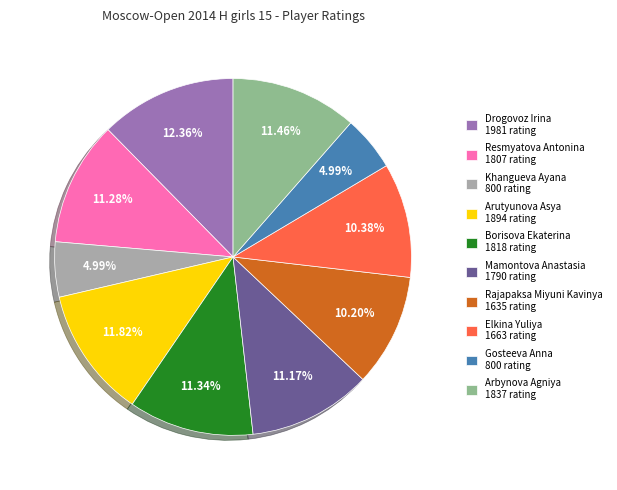

Which has a higher value, Elkina Yuliya 1663 rating or Arutyunova Asya 1894 rating?

Arutyunova Asya 1894 rating